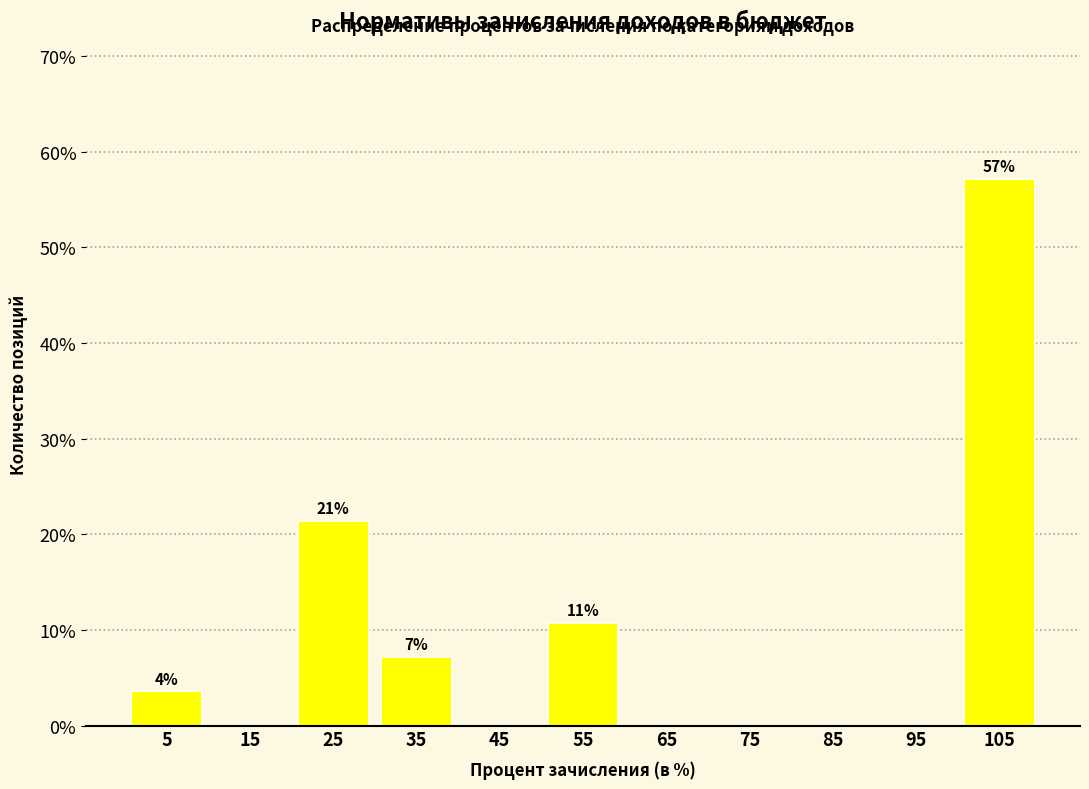

Over which range of the x-axis is the bar tallest?

100 to 110